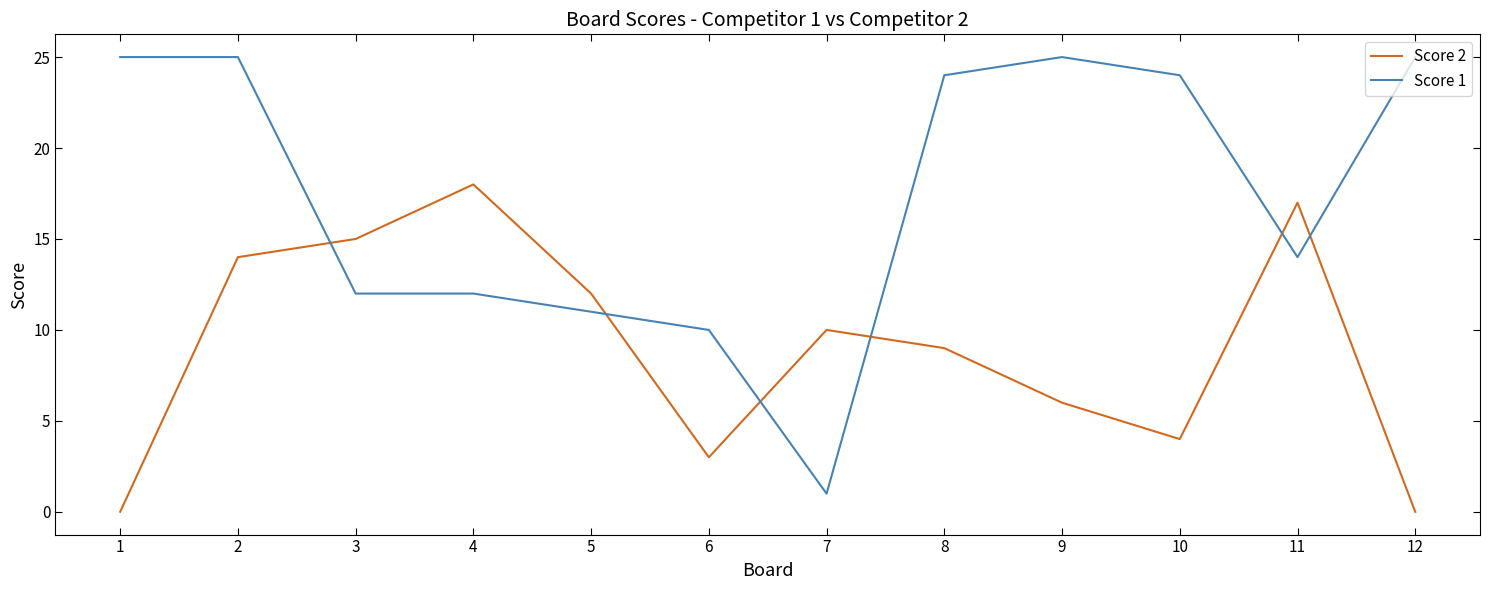

Does the chart have visible grid lines?

No